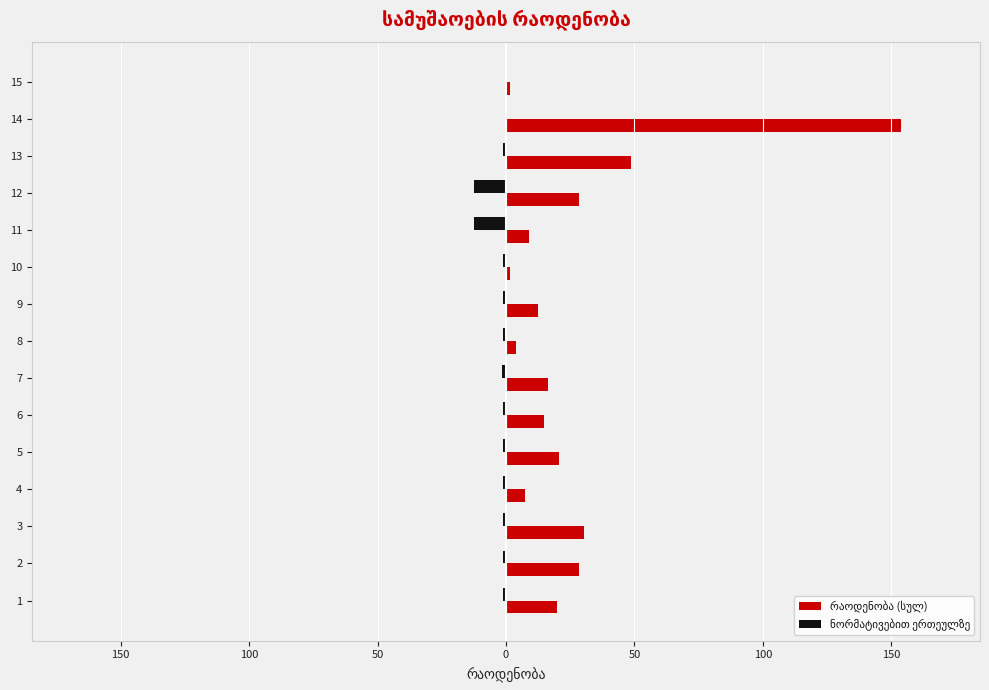

What is the sum of all ნორმატივებით ერთეულზე values?

-37.8